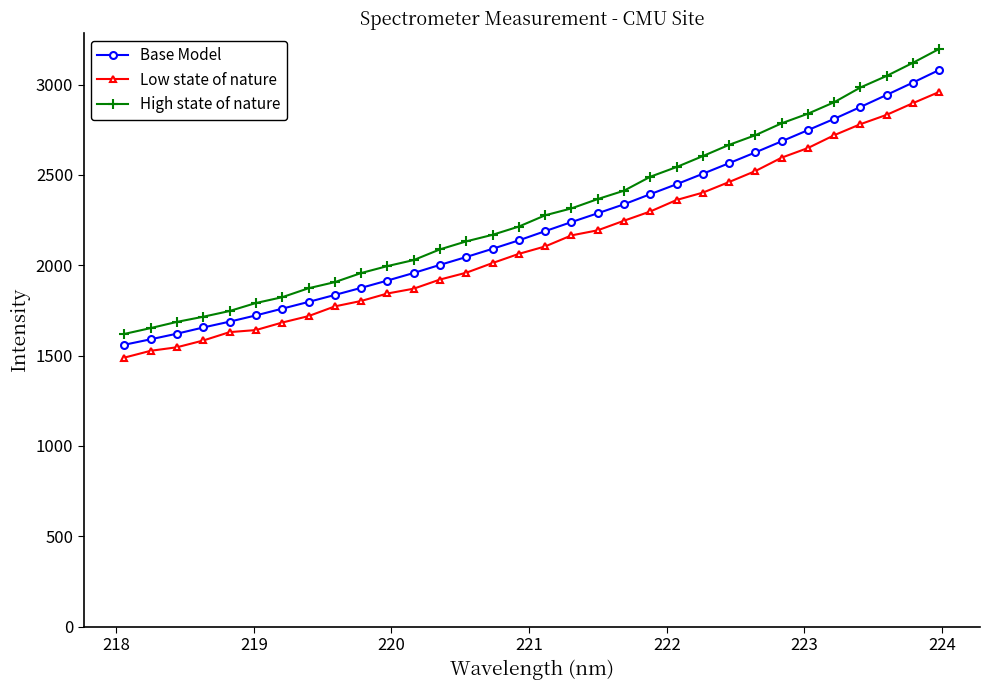

What is the value of the Low state of nature point at the 9th from the left?

1772.3